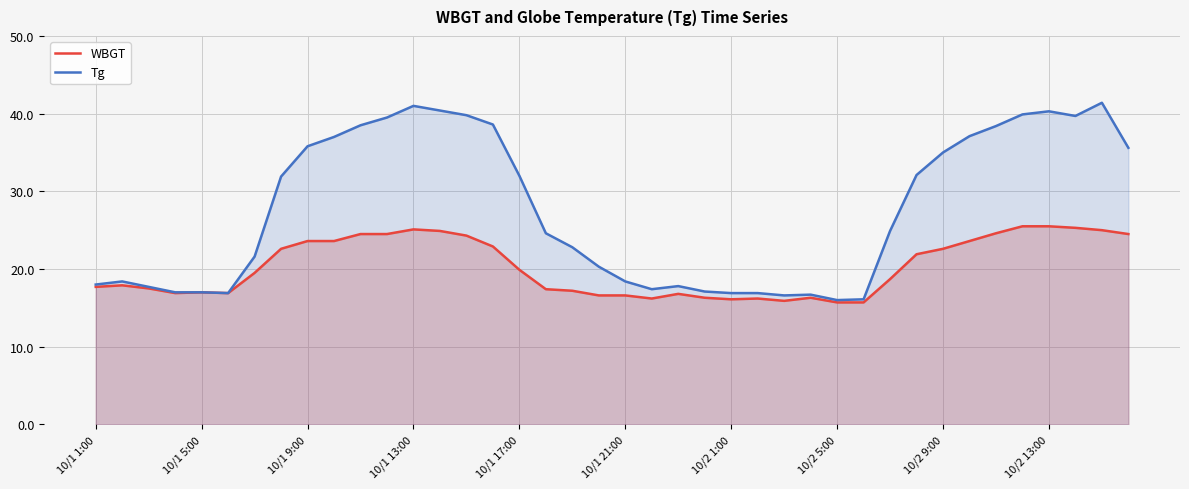

What is the value of the WBGT point at the 11th from the left?

24.5